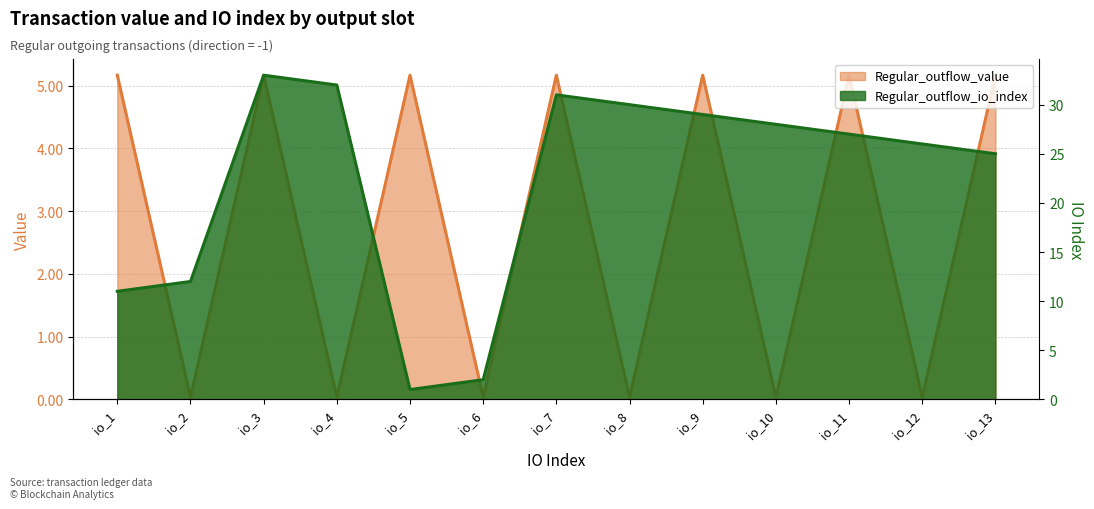

Does the chart display data point markers on the line(s)?

No